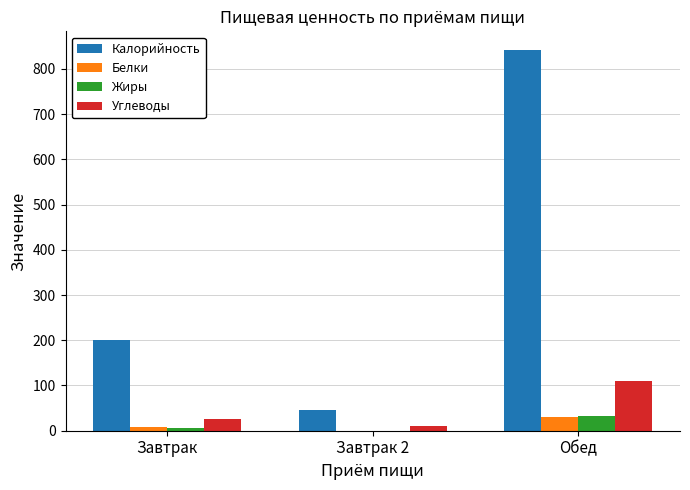

Which category has the highest value in the Калорийность series?

Обед